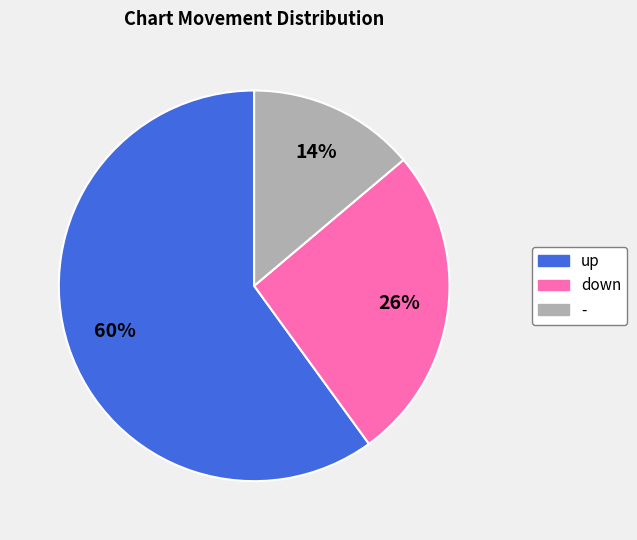

How many segments does this pie chart have?

3